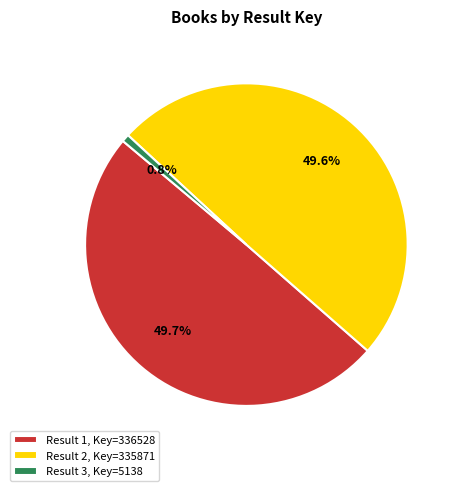

Combined, do Result 1, Key=336528 and Result 2, Key=335871 account for over 50%?

Yes